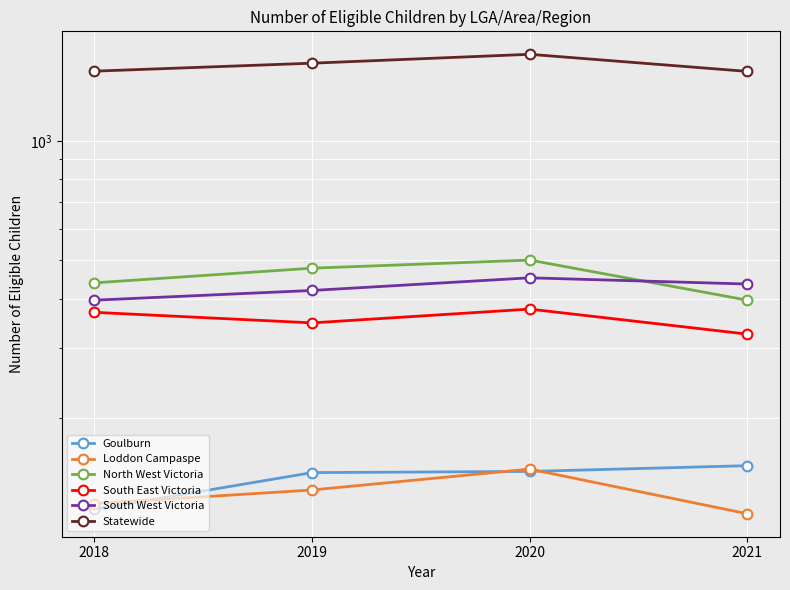

Which category has the highest value in the North West Victoria series?

2020